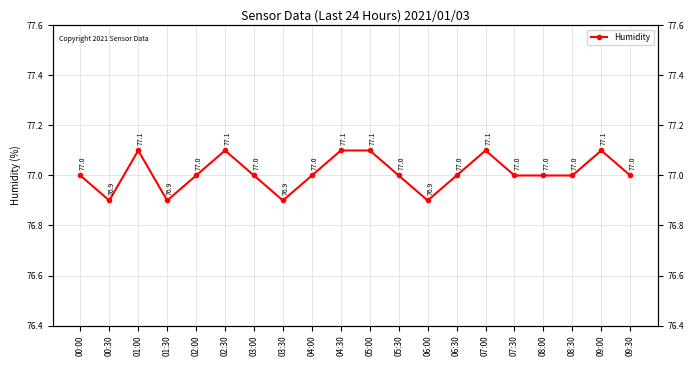

List the labels in order of value, largest first.

01:00, 02:30, 04:30, 05:00, 07:00, 09:00, 00:00, 02:00, 03:00, 04:00, 05:30, 06:30, 07:30, 08:00, 08:30, 09:30, 00:30, 01:30, 03:30, 06:00